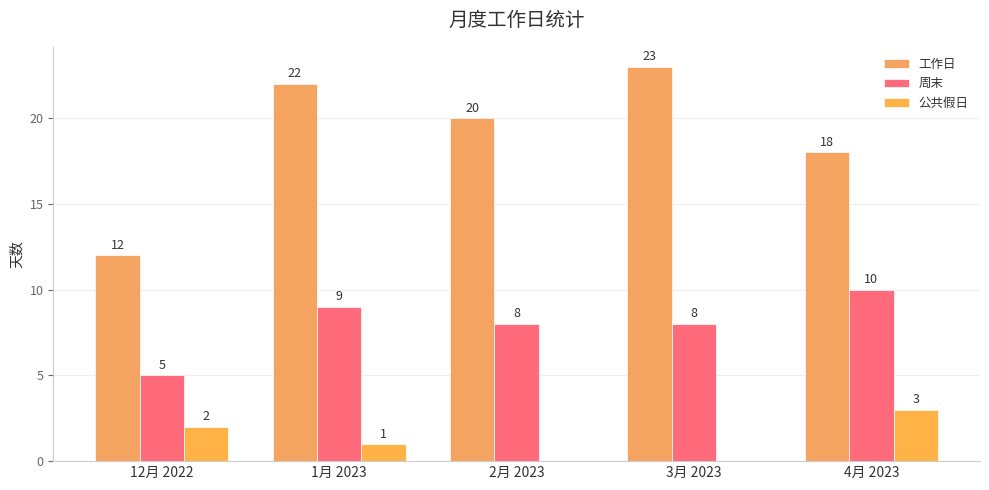

Count the 周末 values in the range 8 to 9.

3